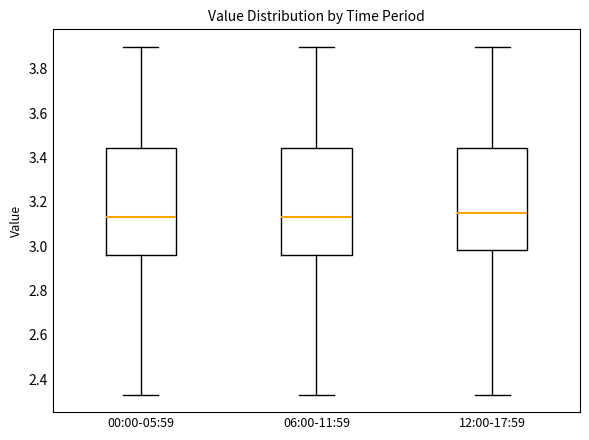

Reading left to right, transcribe this box plot: for each box, give where its median line is, the range the box spans, and where its two whiskers end, as read against the y-axis. The values are not printed on the chart, so give them approximately, as read against the axis.

00:00-05:59: median 3.14, box 2.96 to 3.44, whiskers 2.34 to 3.90
06:00-11:59: median 3.14, box 2.96 to 3.44, whiskers 2.34 to 3.90
12:00-17:59: median 3.16, box 2.98 to 3.44, whiskers 2.34 to 3.90